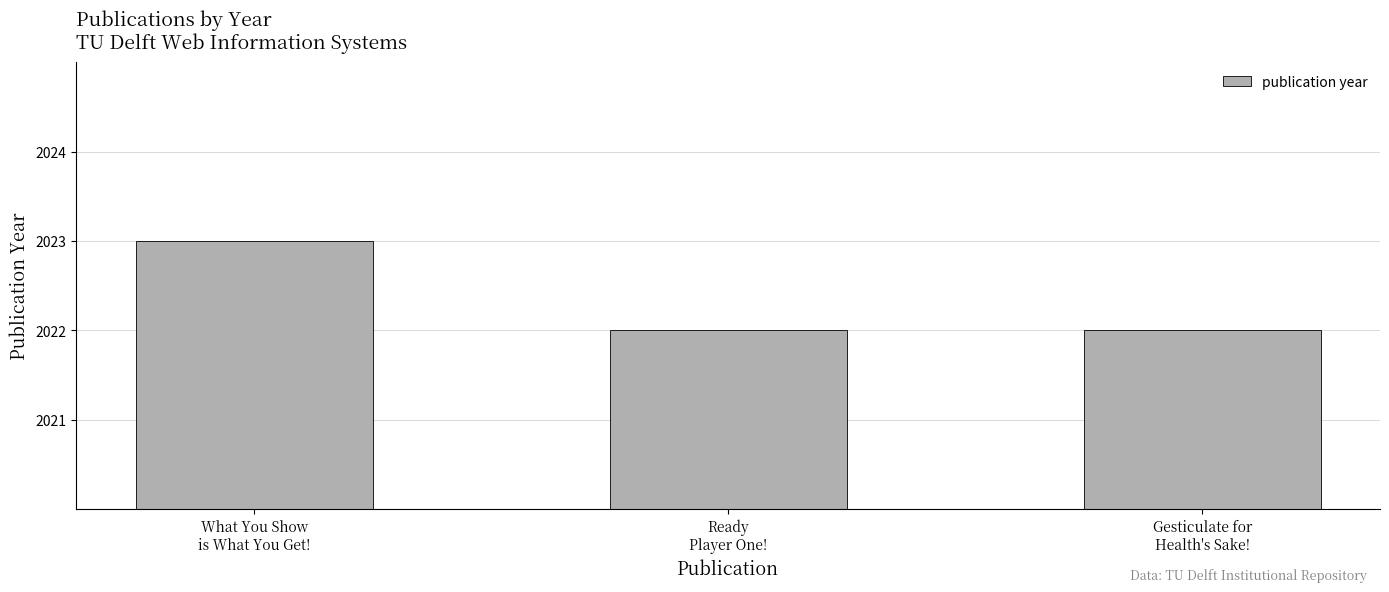

What value does the data have at Gesticulate for
Health's Sake!?

2022